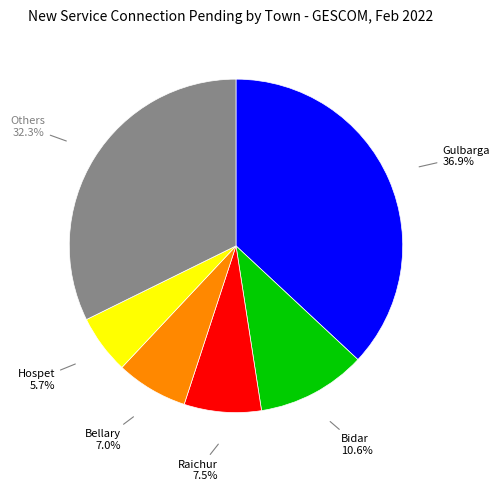

Is there any slice that represents more than half of the pie?

No